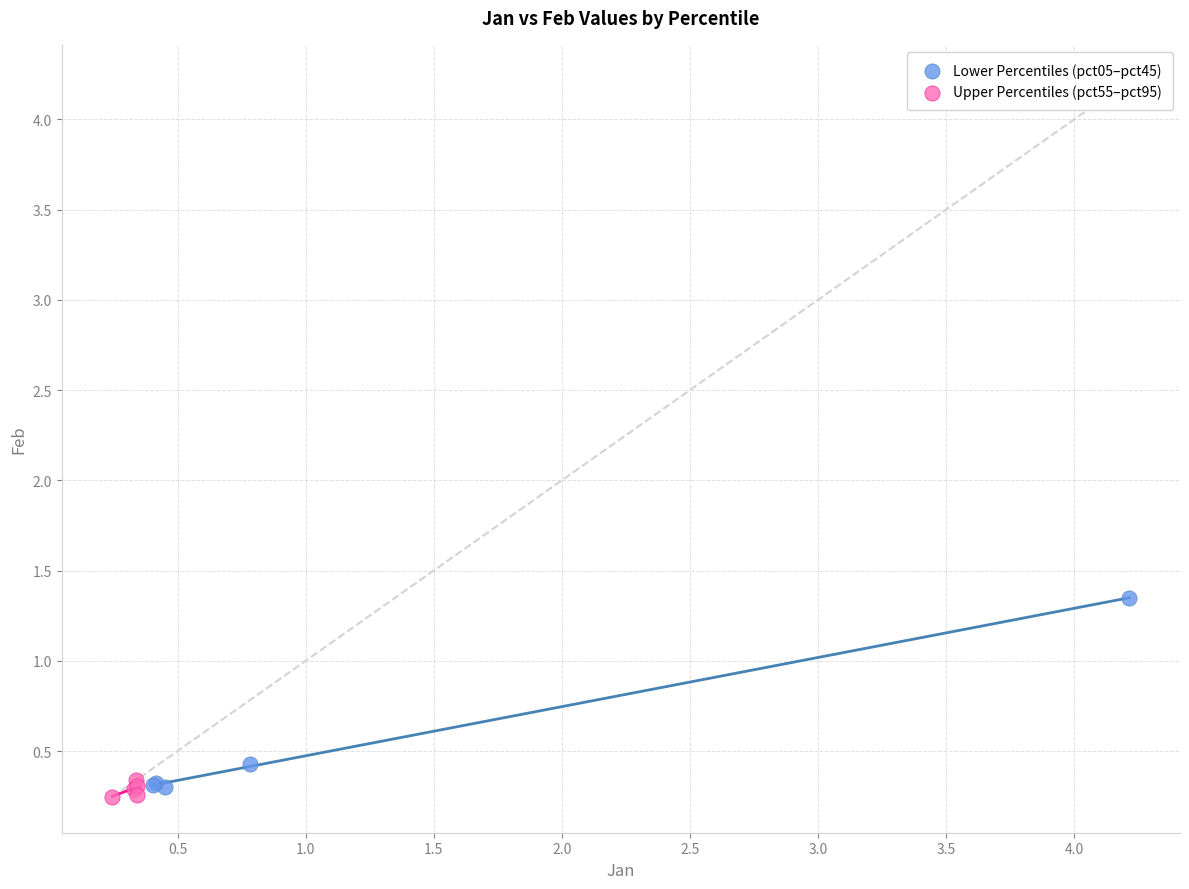

Which series contains the highest Y value?

Lower Percentiles (pct05–pct45)